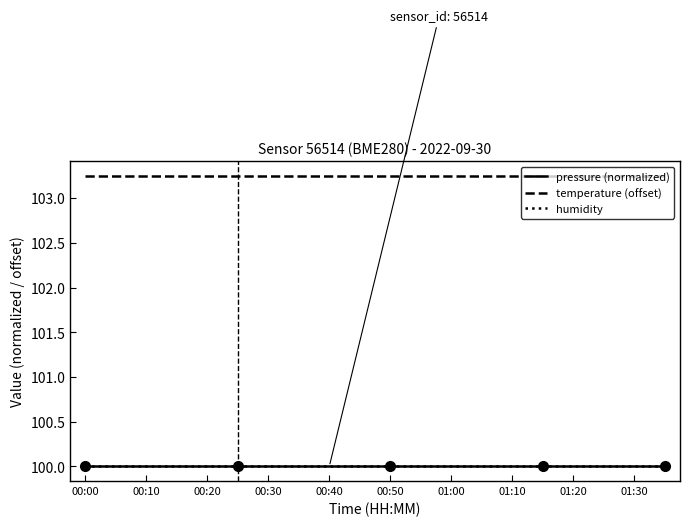

Is this an area chart (filled region under the line)?

No